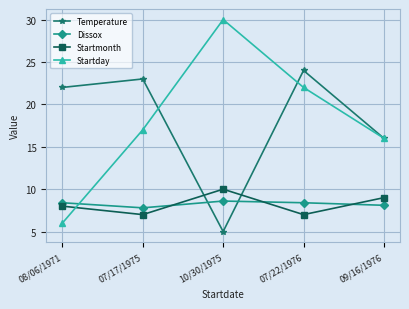

What position from the right is 08/06/1971?

5